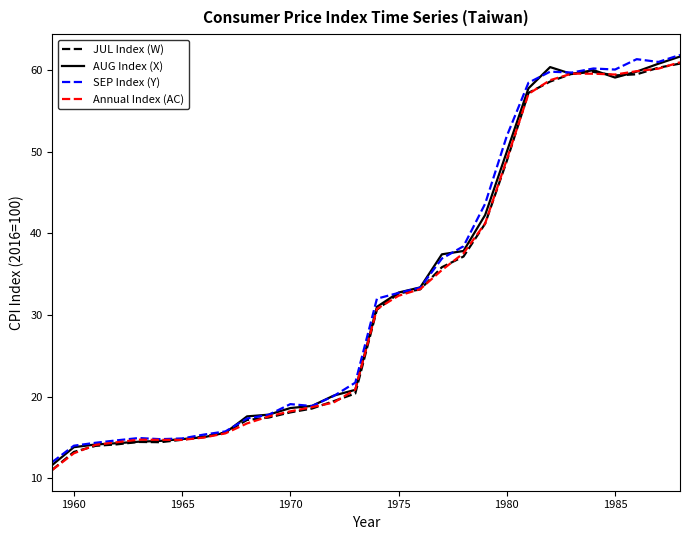

What is the highest value of the SEP Index (Y) series?

61.8